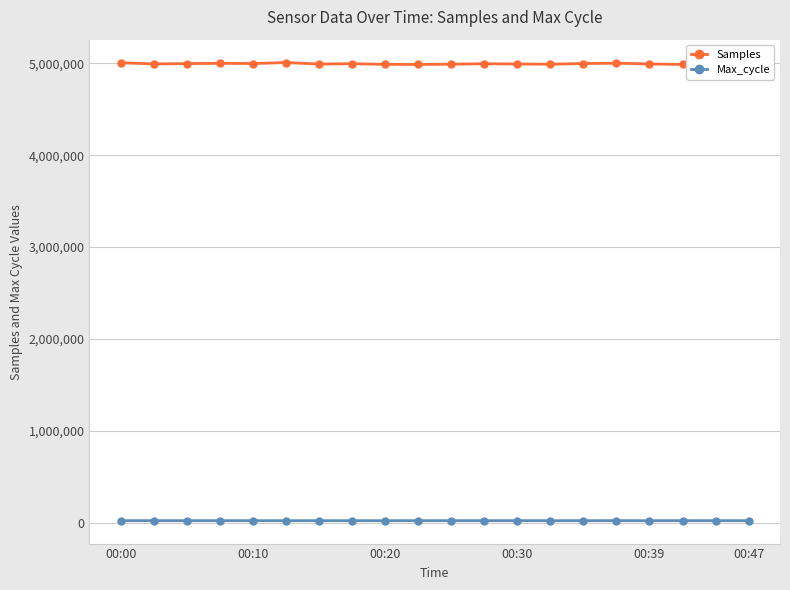

True or false: Samples and Max_cycle intersect in this chart.

False